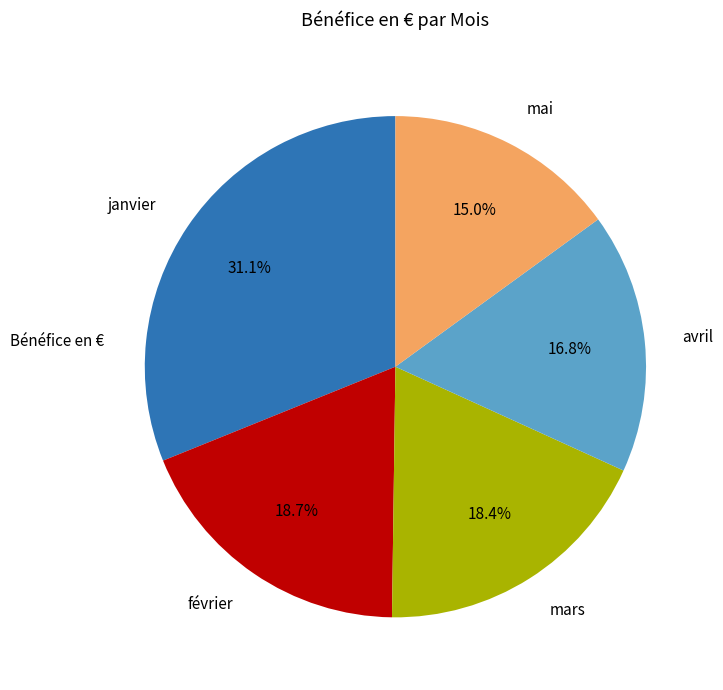

What is the total percentage of mars and janvier?

49.5%